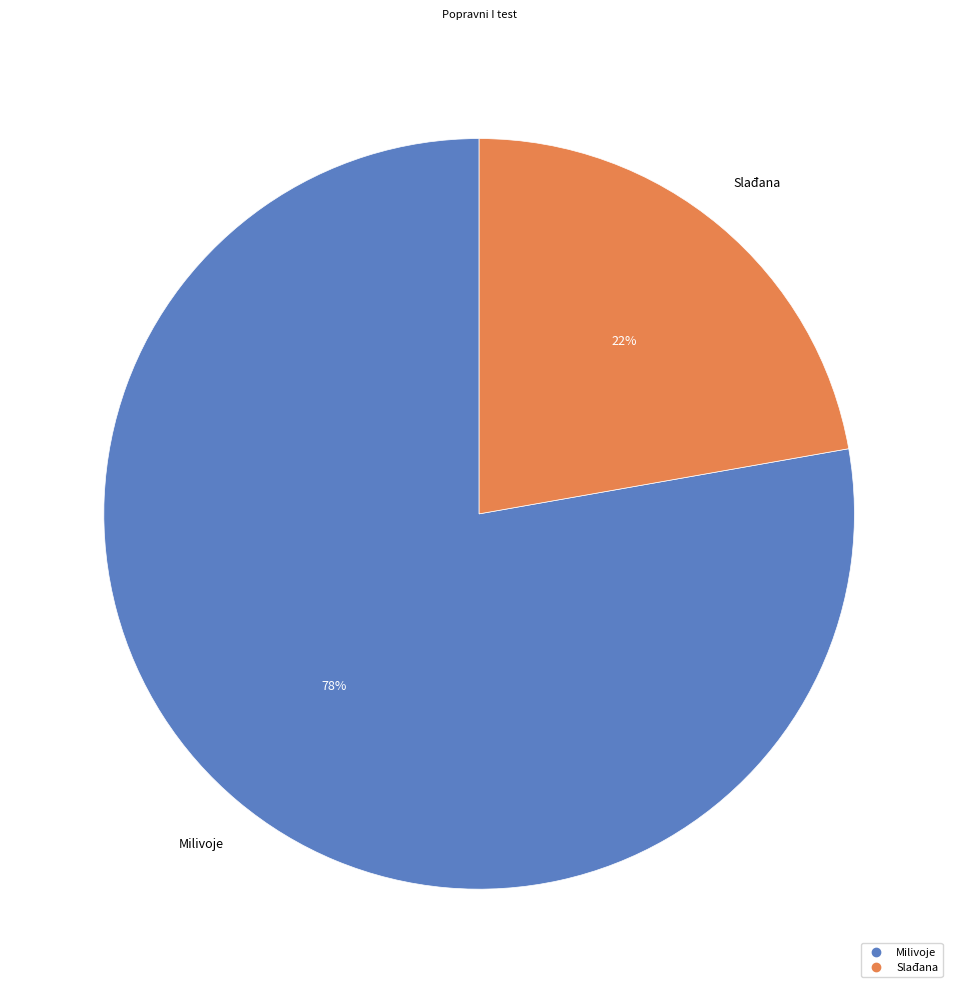

Count the number of slices in the pie.

2